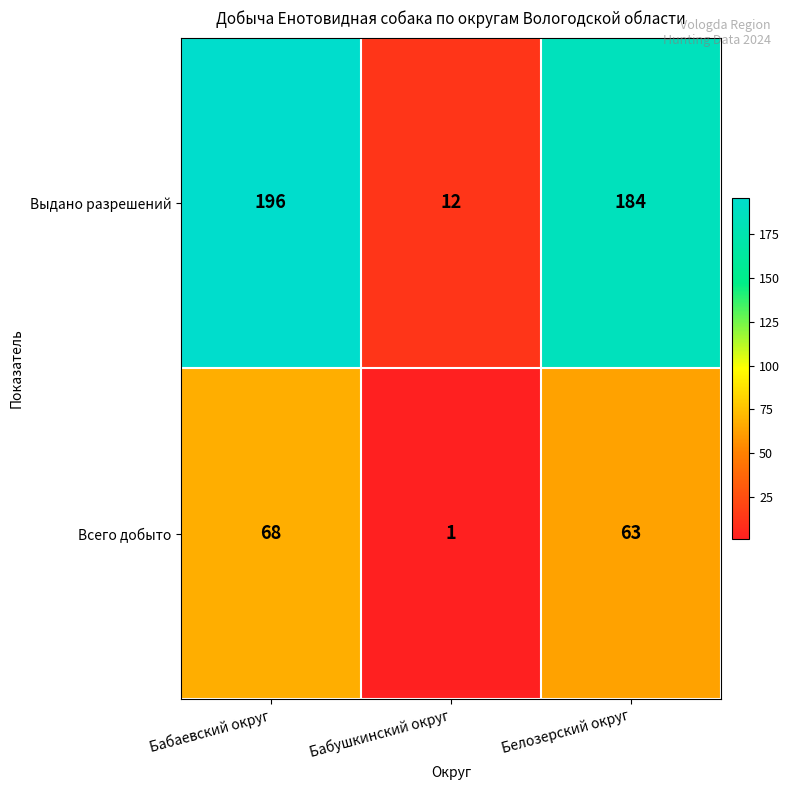

What is the maximum value for Всего добыто?

68